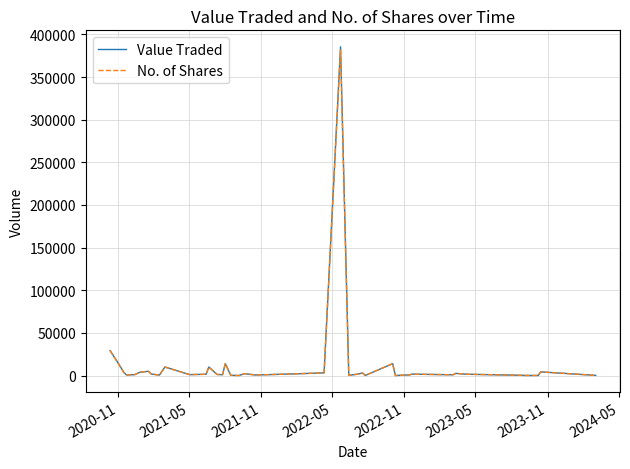

Which series has the largest range (max minus min)?

Value Traded